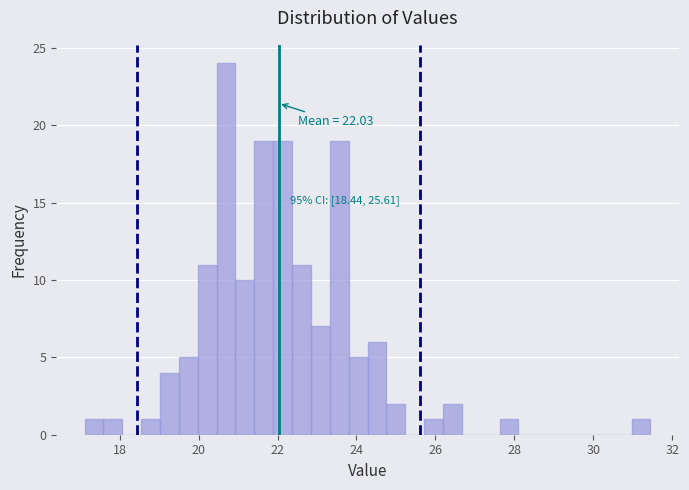

Read against the x-axis, roughly where is the centre of the tallest bar?

20.6